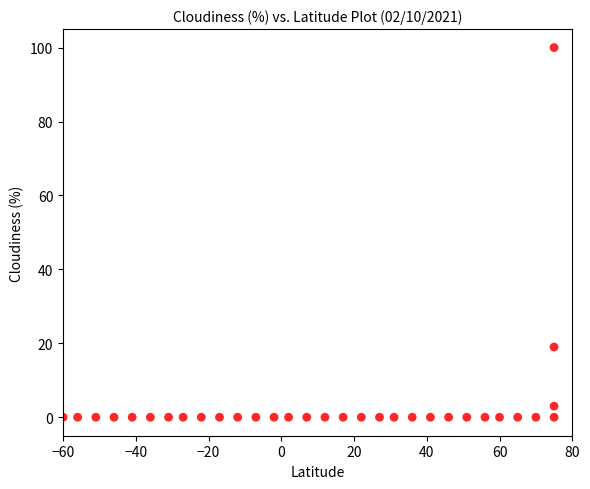

What is the range of Y values (max minus min)?

100